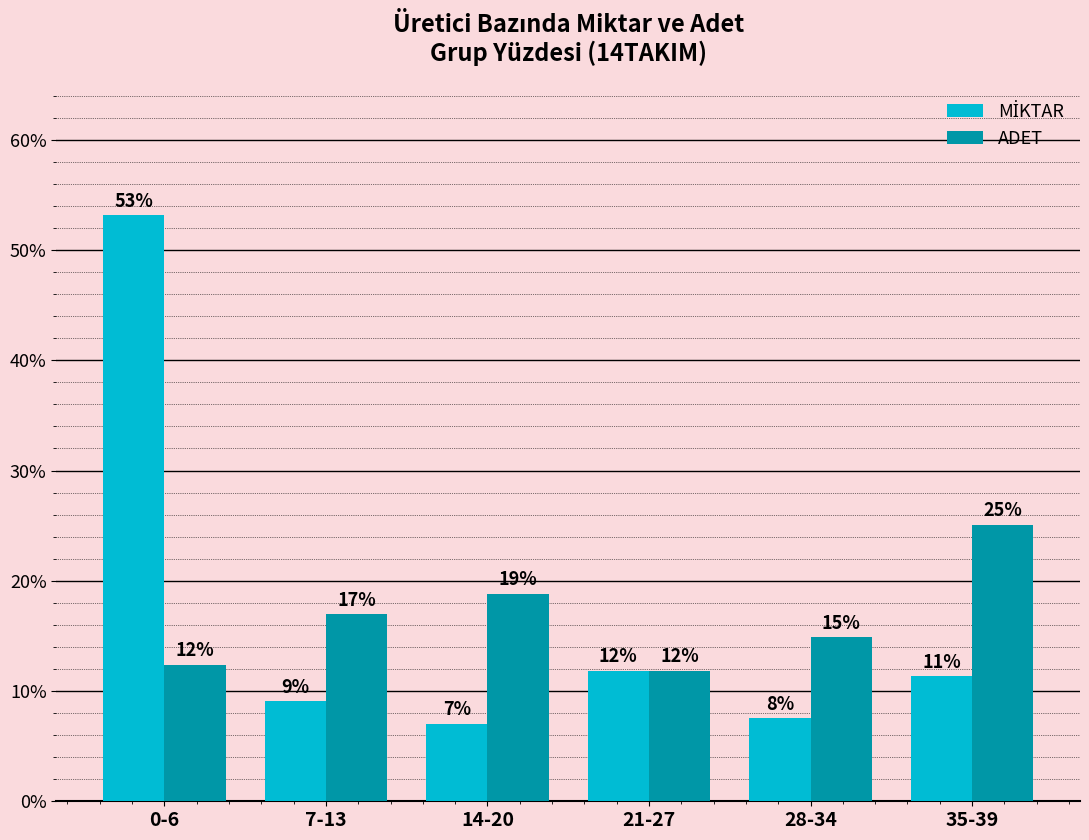

Reading left to right, what are all the values shown in this chart?

MİKTAR: 0-6=53.1	7-13=9.1	14-20=7.1	21-27=11.8	28-34=7.6	35-39=11.3
ADET: 0-6=12.4	7-13=16.9	14-20=18.8	21-27=11.8	28-34=14.9	35-39=25.1